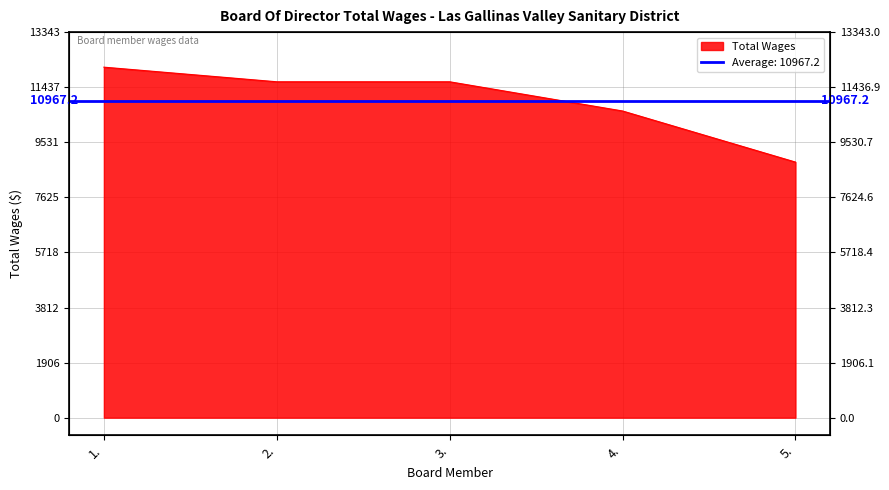

The value at 1. is 20954. True or false?

False